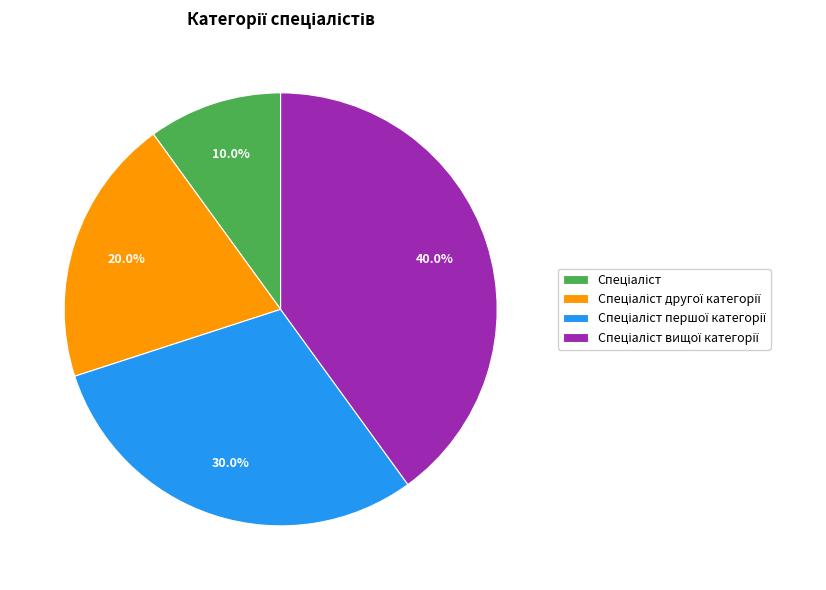

Is there a majority slice in this chart?

No